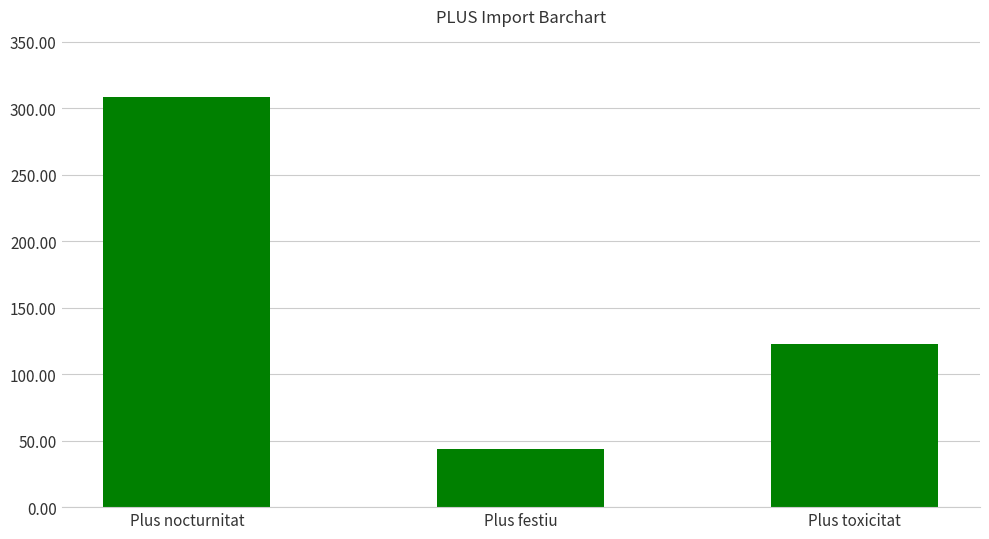

What position from the left is Plus toxicitat?

3